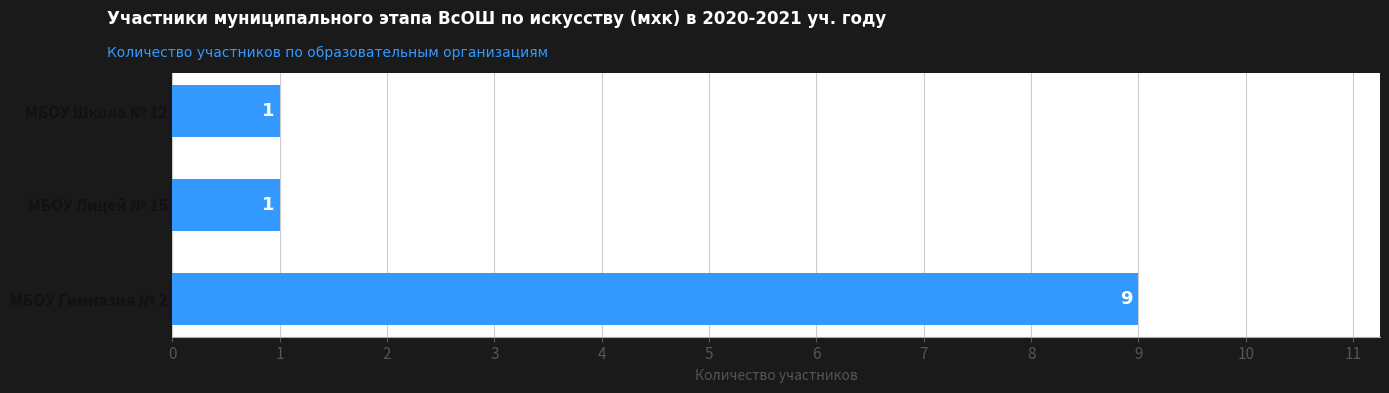

The value at МБОУ Школа № 12 is 1. True or false?

True